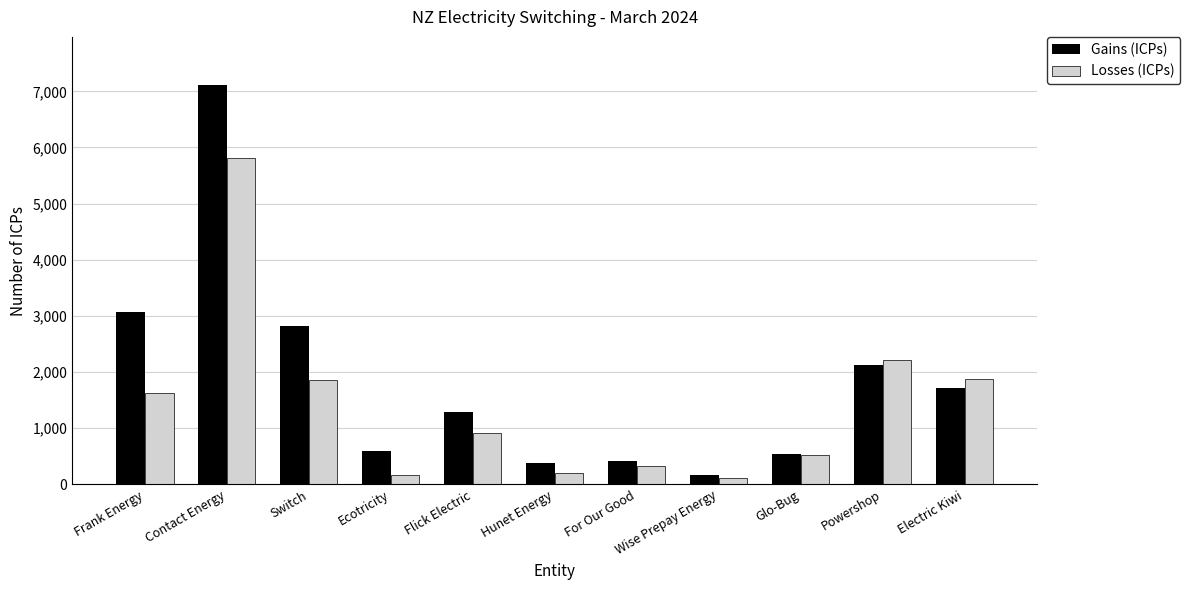

List the series in order of their overall mean, lowest first.

Losses (ICPs), Gains (ICPs)